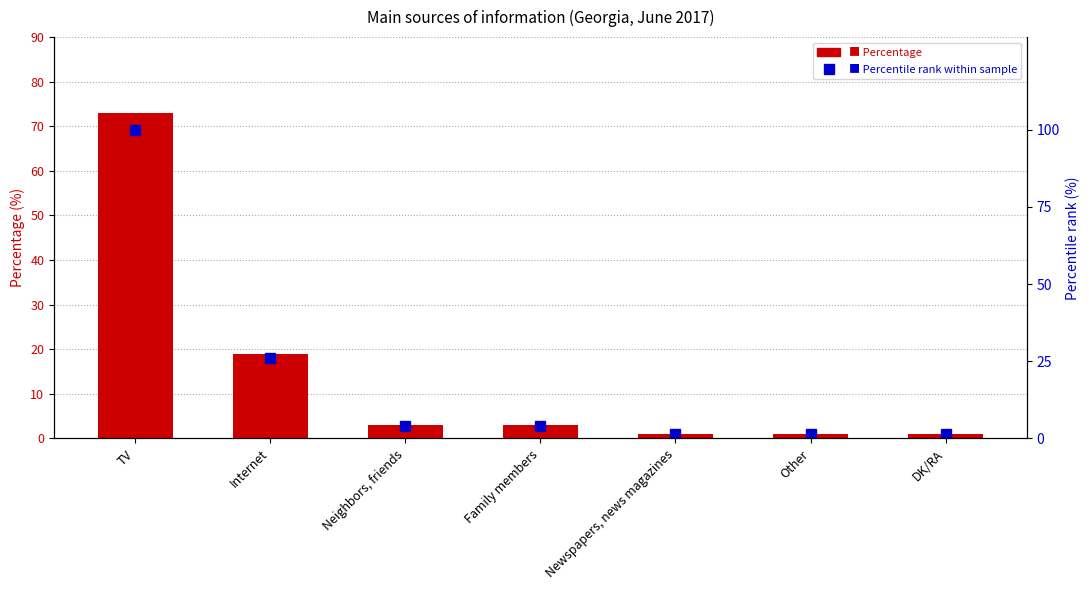

What is the difference between the highest and lowest values at DK/RA?

0.4